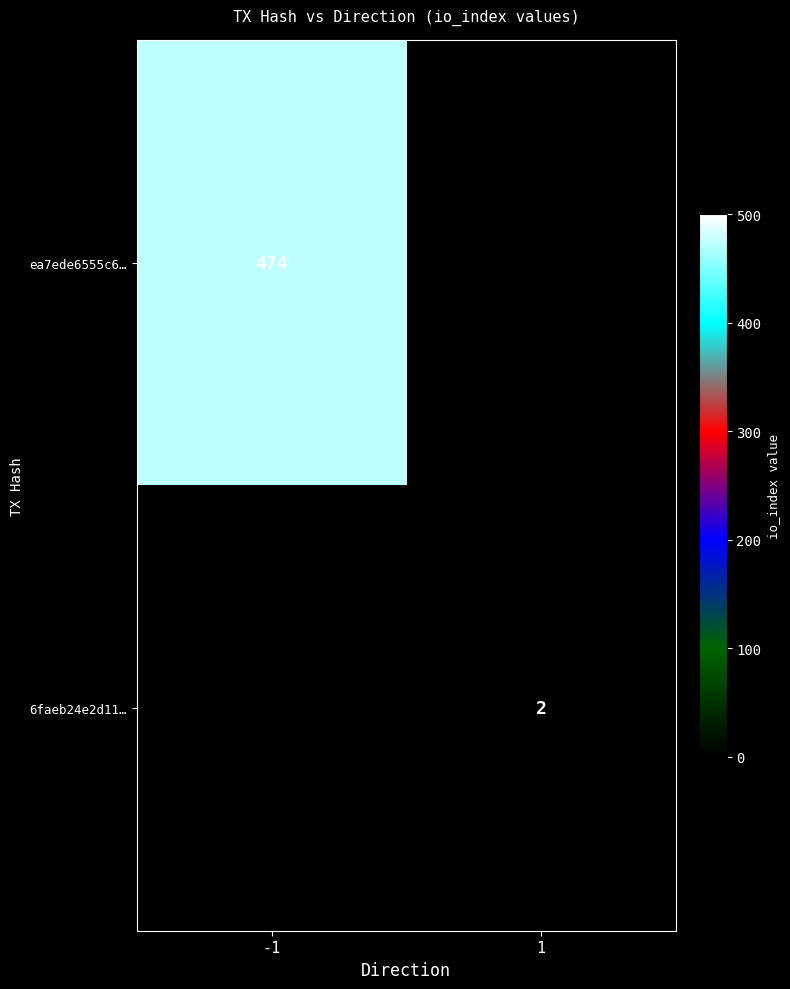

Is it true that ea7ede6555c6… equals 474 at -1?

True